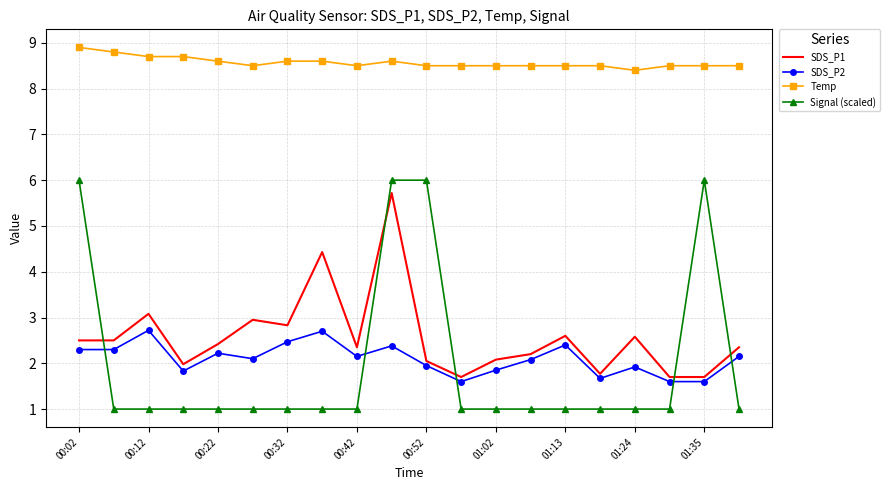

What is the sum of all SDS_P1 values?

51.5